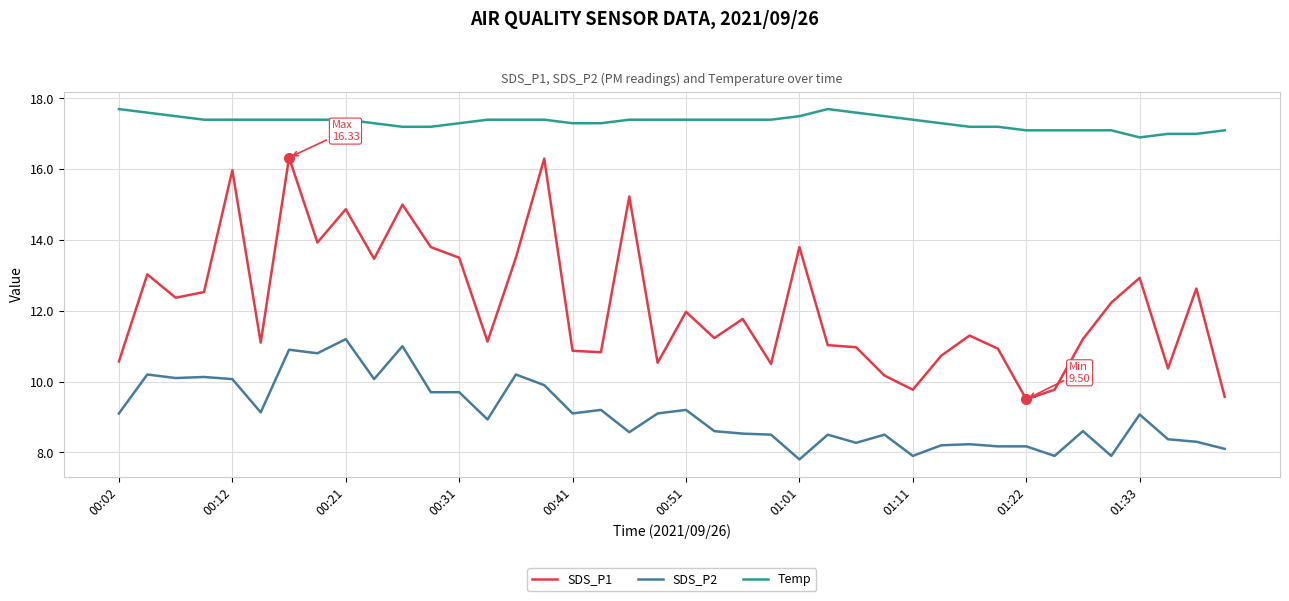

List the series in order of their overall mean, highest first.

Temp, SDS_P1, SDS_P2